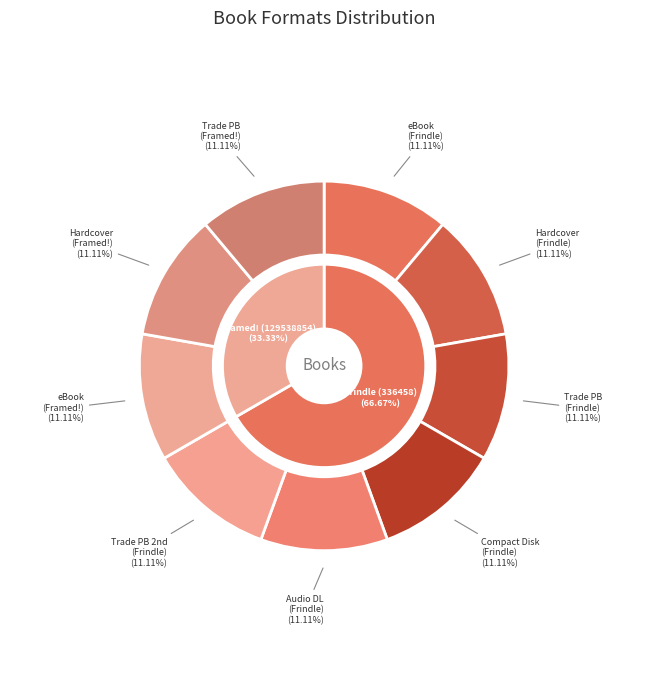

Do Trade Paperback 2 (Frindle) and eBook (Framed!) together represent more than half of the pie?

No